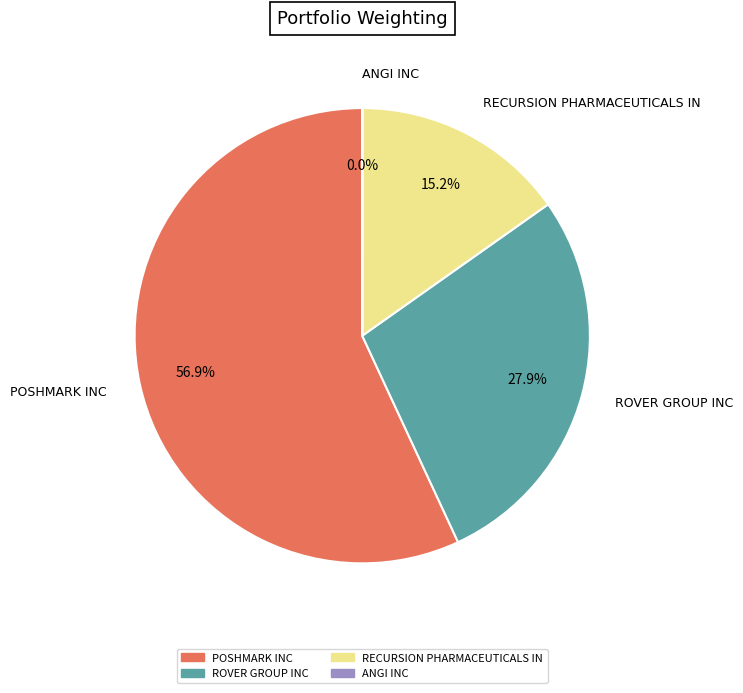

Between RECURSION PHARMACEUTICALS IN and ROVER GROUP INC, which is larger?

ROVER GROUP INC